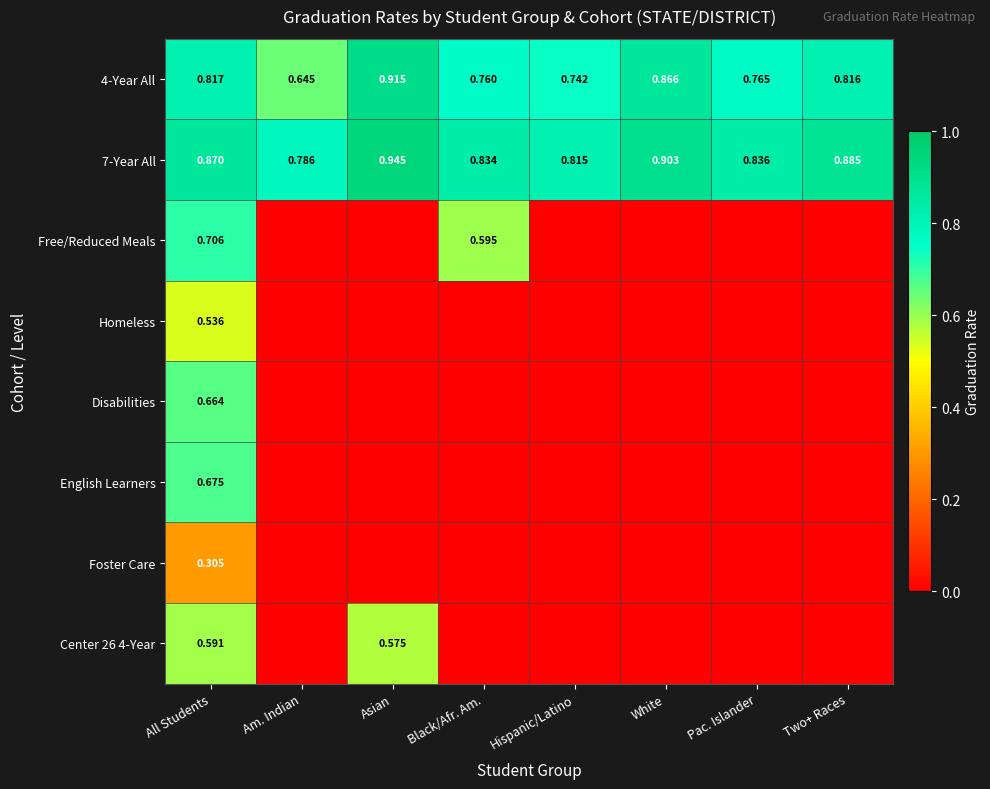

Where is 7-Year All nearest to the value 0?

Am. Indian